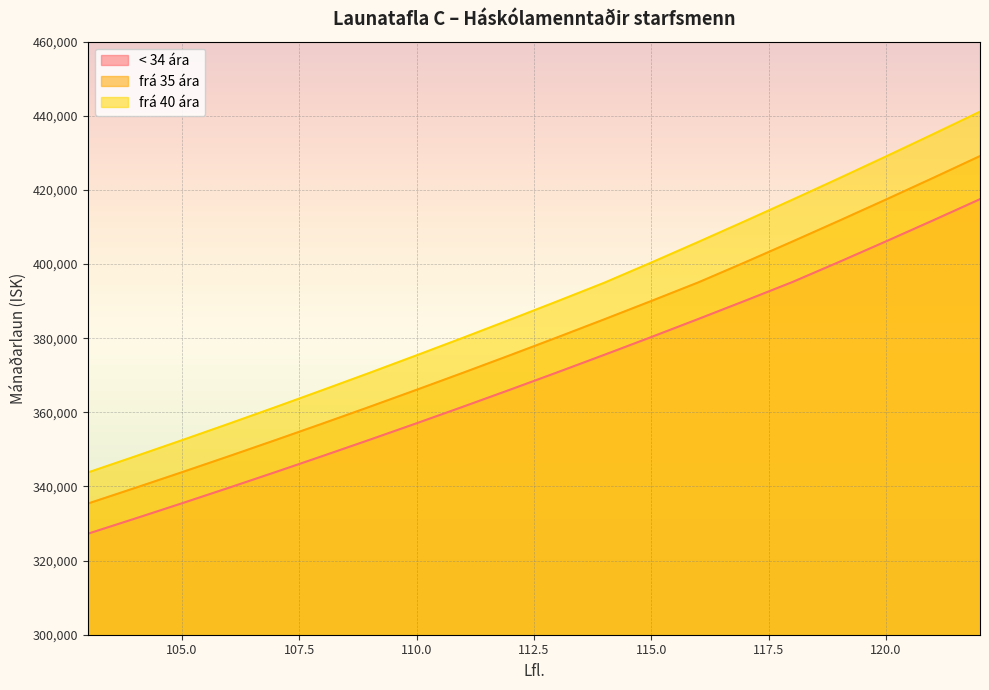

Is it true that frá 40 ára equals 370665 at 109?

True